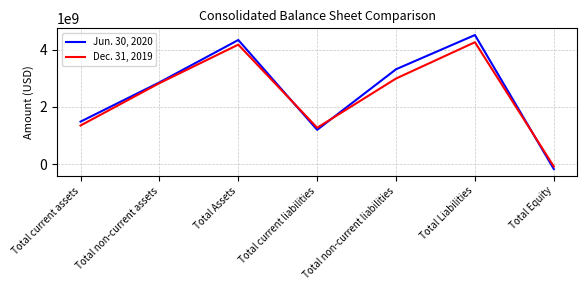

At how many categories does at least one series exceed 1197951267?

6